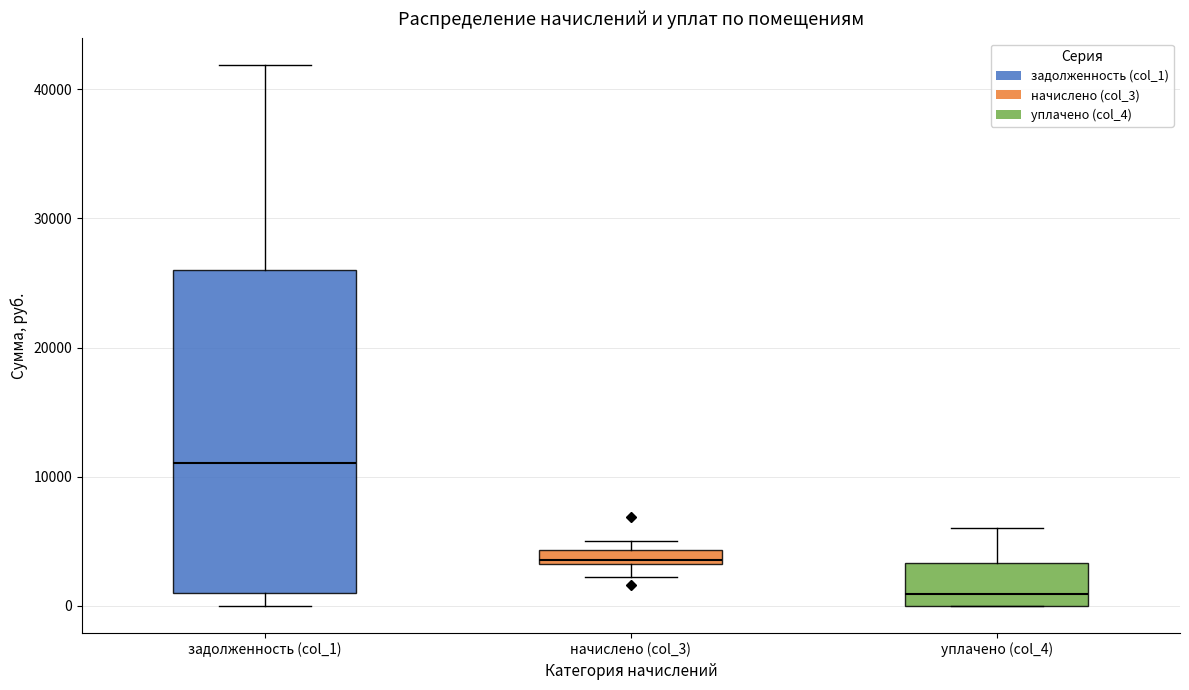

Where is the upper edge of the box for уплачено (col_4) on the y-axis? The values are not printed on the chart, so give them approximately, as read against the axis.

3000